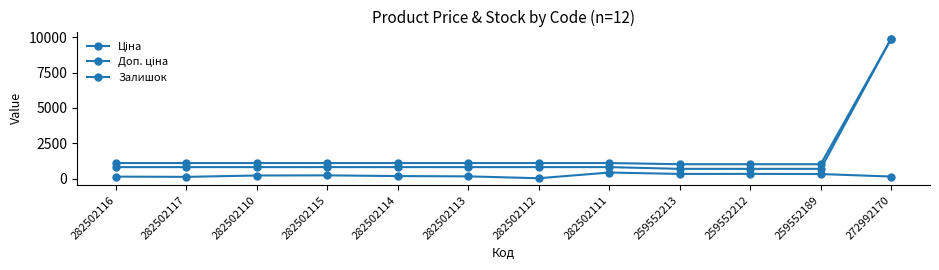

List the series in order of their overall mean, highest first.

Доп. ціна, Ціна, Залишок